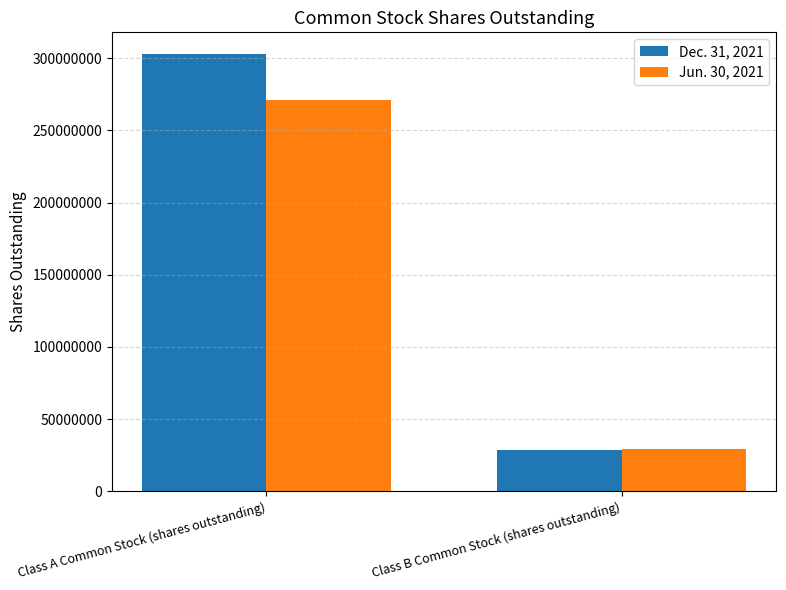

What are all the series names shown in the legend?

Dec. 31, 2021, Jun. 30, 2021